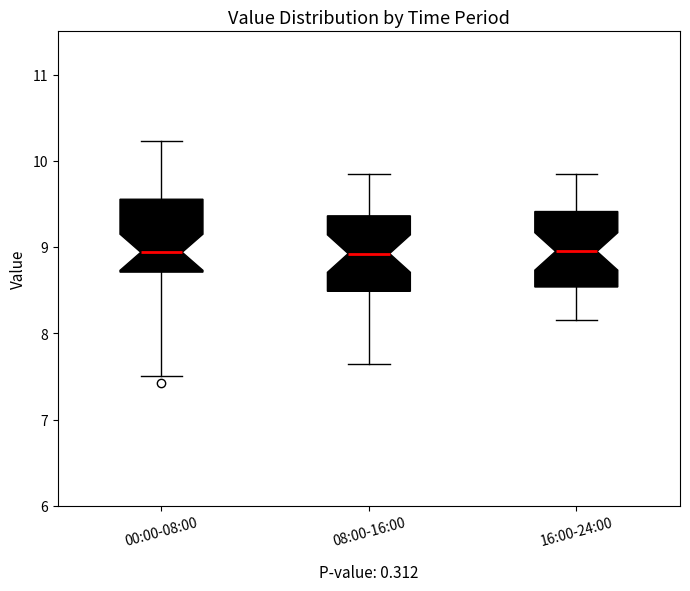

Where does the upper whisker of the box for 16:00-24:00 end on the y-axis? The values are not printed on the chart, so give them approximately, as read against the axis.

9.9